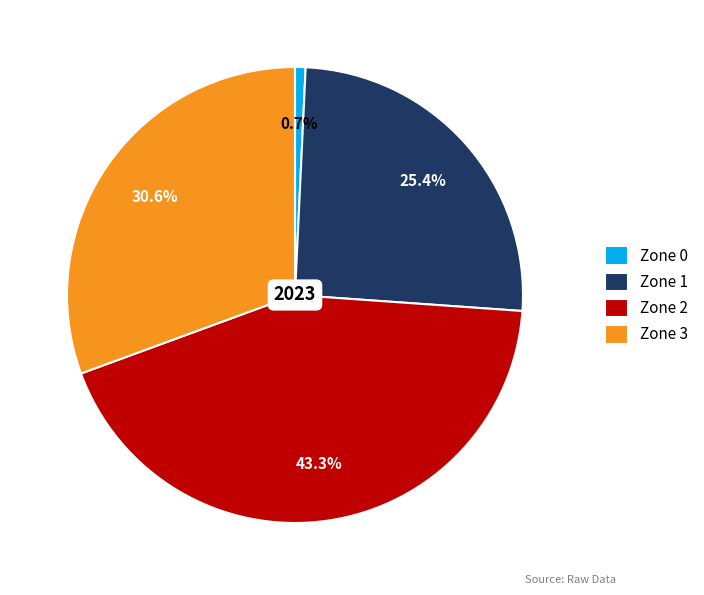

How much of the chart is everything except Zone 3?

69.4%